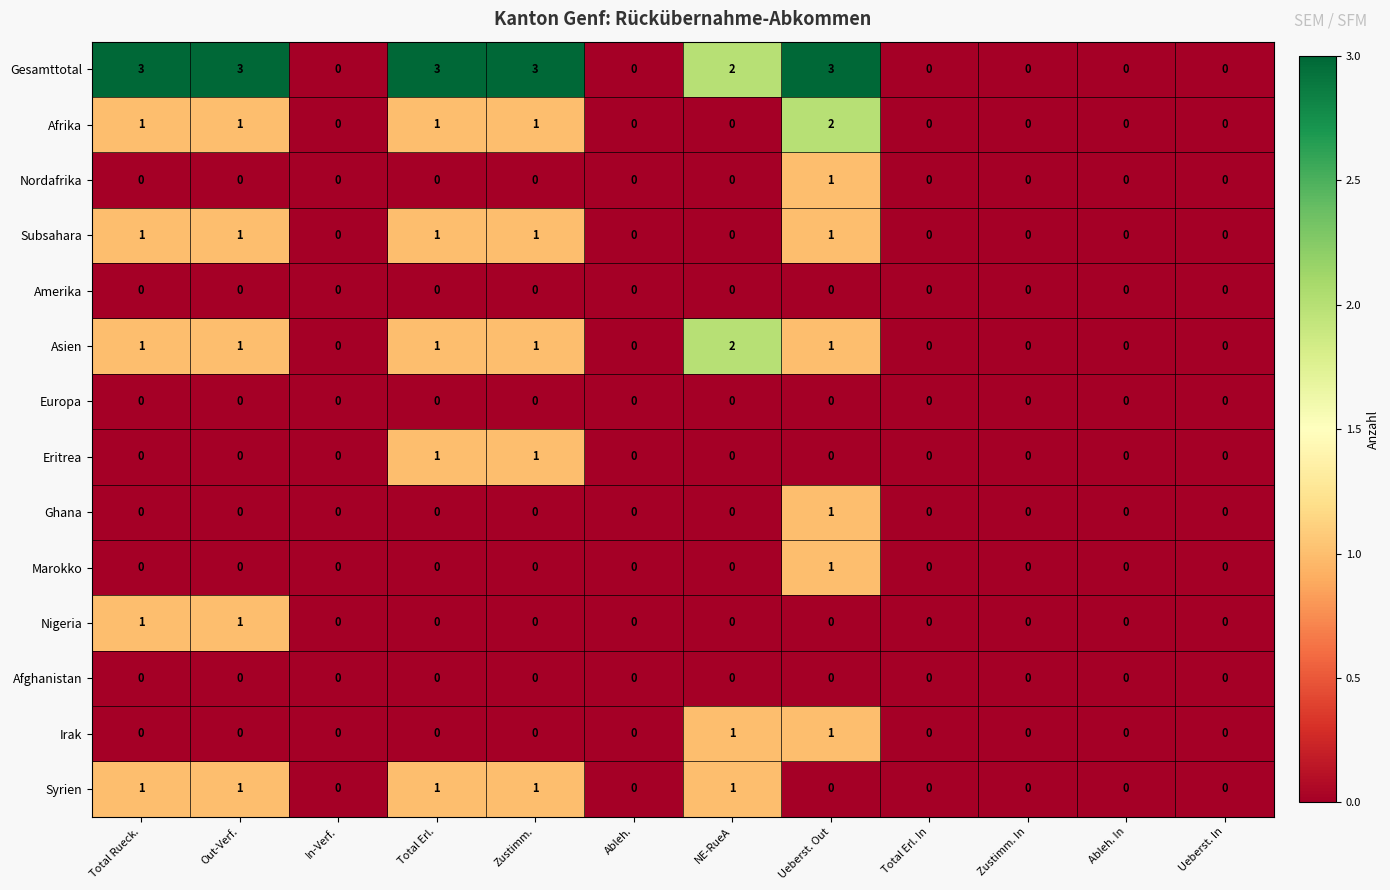

The value of Nordafrika at Total Rueck. is -1. True or false?

False